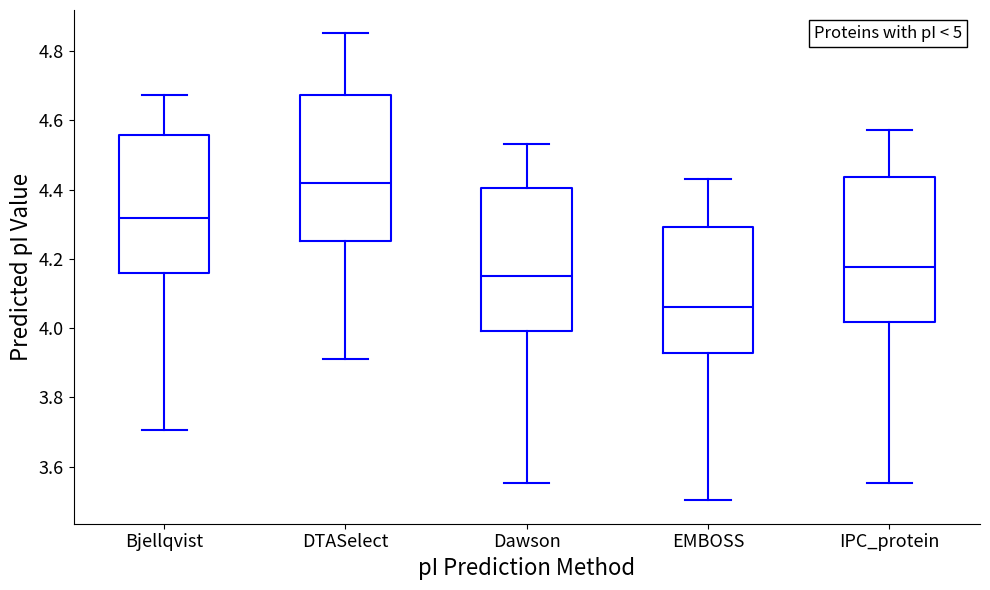

Reading left to right, read every box against the y-axis: the position of its median line, the range the box covers, and the ends of its whiskers. The values are not printed on the chart, so give them approximately, as read against the axis.

Bjellqvist: median 4.32, box 4.16 to 4.56, whiskers 3.70 to 4.68
DTASelect: median 4.42, box 4.26 to 4.68, whiskers 3.92 to 4.86
Dawson: median 4.16, box 4.00 to 4.40, whiskers 3.56 to 4.54
EMBOSS: median 4.06, box 3.92 to 4.30, whiskers 3.50 to 4.44
IPC_protein: median 4.18, box 4.02 to 4.44, whiskers 3.56 to 4.58